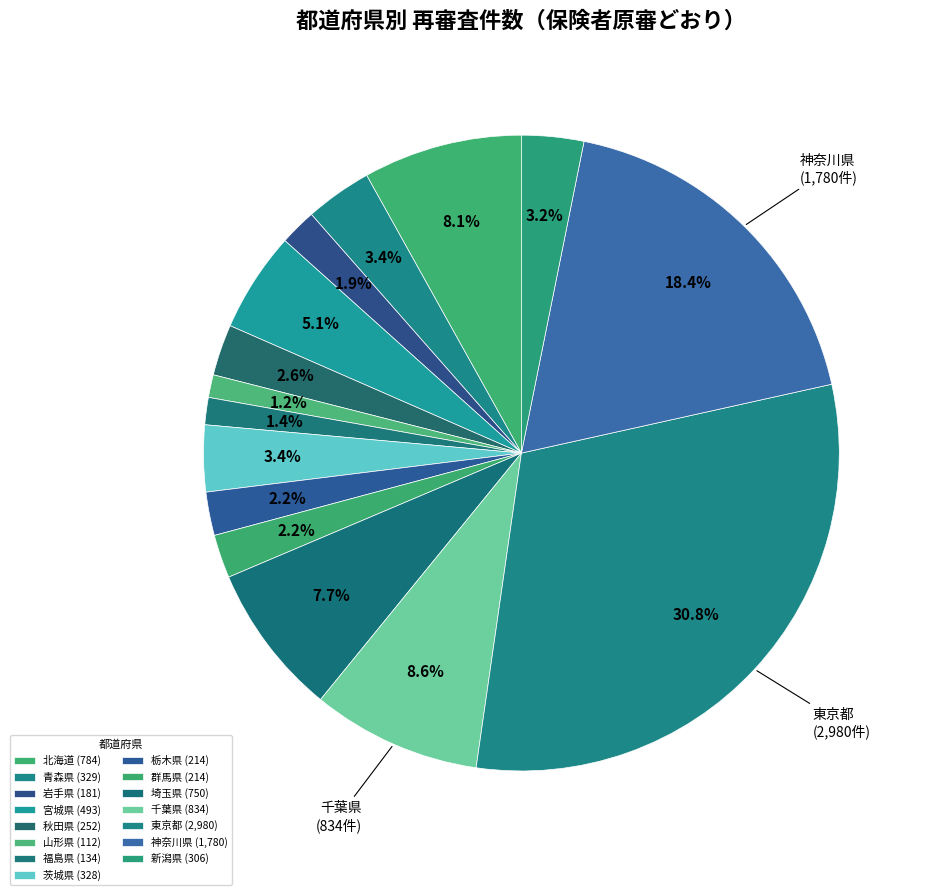

How much of the chart is everything except 秋田県?

97.4%